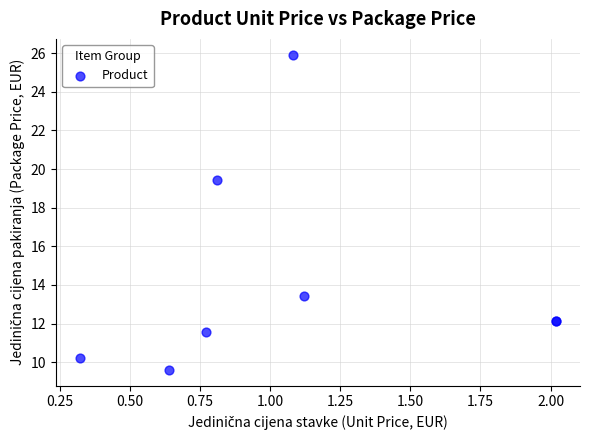

What Y value in the scatter plot is closest to 17?

19.4